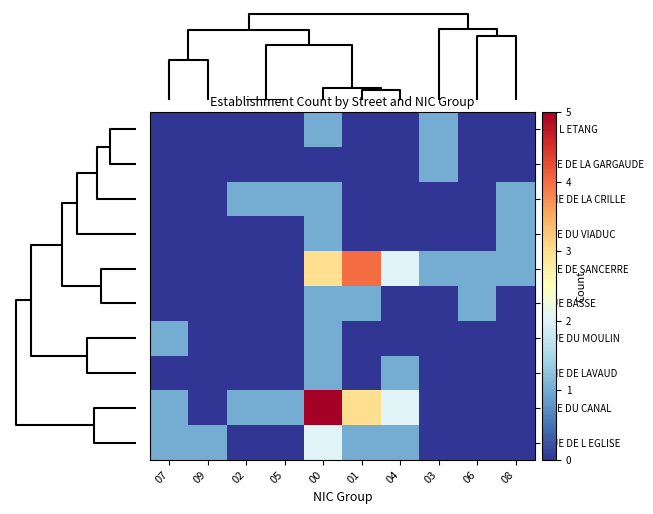

How many data points does each series have?

10